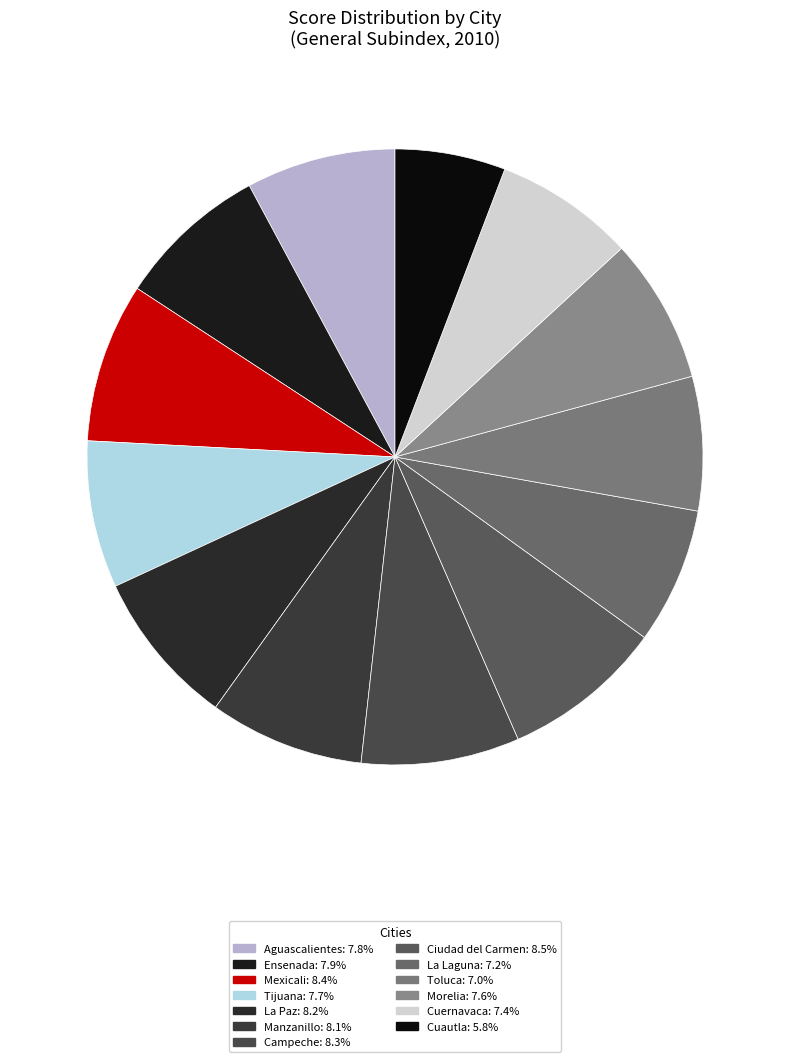

Is there a majority slice in this chart?

No